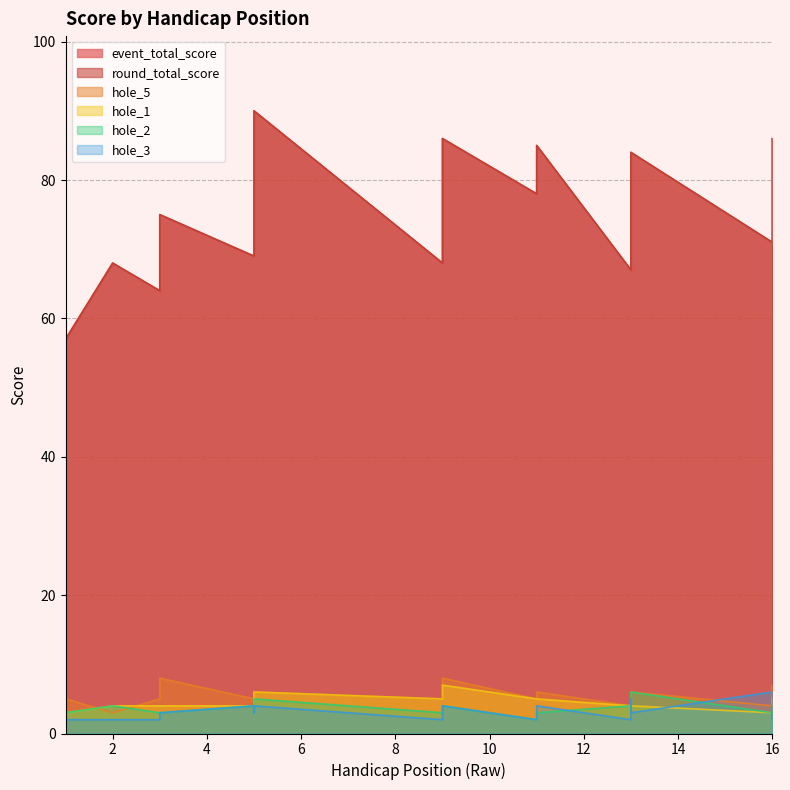

Reading right to left, list all the values displayed in this chart.

event_total_score: 86	85	76	72	71	84	77	67	85	78	86	68	90	82	80	69	75	64	68	57
round_total_score: 86	85	76	72	71	84	77	67	85	78	86	68	90	82	80	69	75	64	68	57
hole_5: 5	7	4	6	4	6	5	4	6	5	8	5	6	5	6	5	8	5	3	5
hole_1: 4	5	4	5	3	4	4	4	5	5	7	5	6	5	5	4	4	4	4	3
hole_2: 4	4	3	3	3	6	4	4	3	2	4	3	5	4	3	4	3	3	4	3
hole_3: 4	2	4	3	6	3	5	2	4	2	4	2	4	3	3	4	3	2	2	2